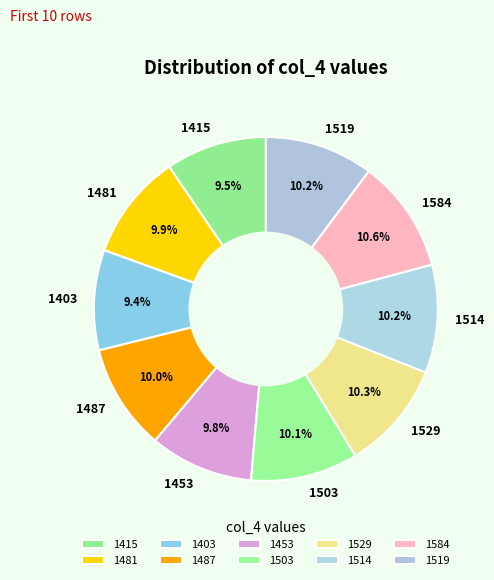

Does any single category account for the majority?

No